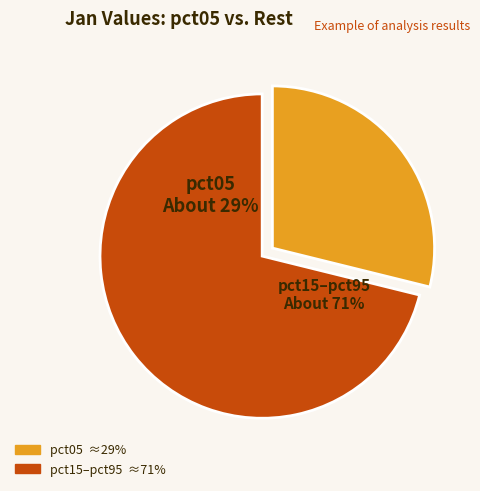

The pct75 slice represents 1% of the pie. True or false?

False